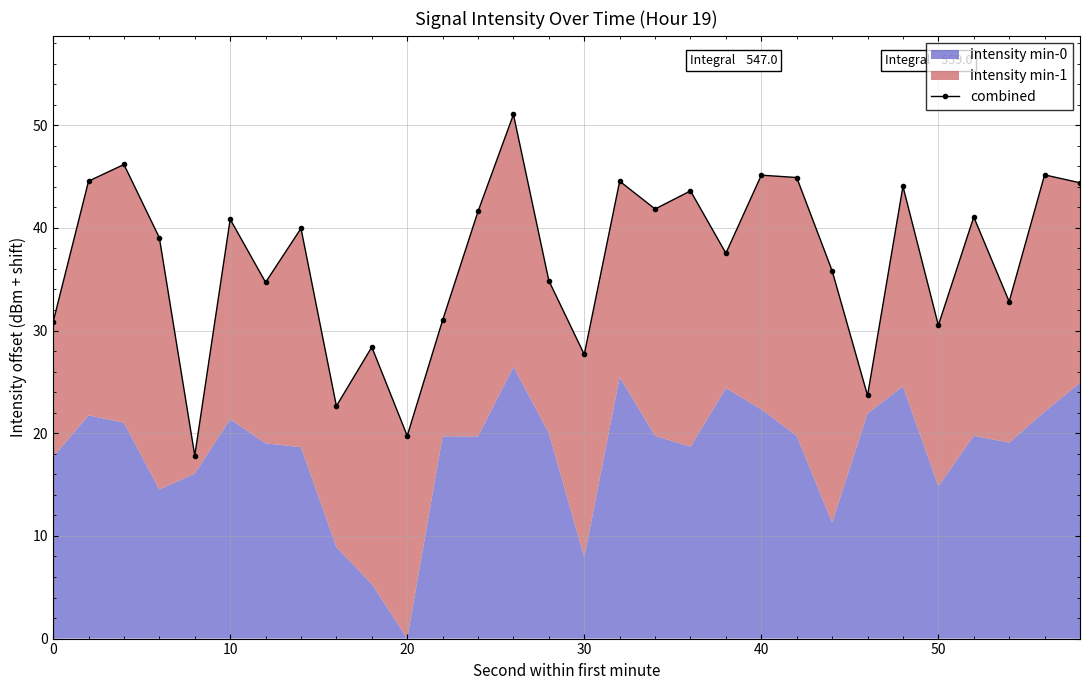

Reading left to right, list all the values displayed in this chart.

30.8	44.6	46.2	39.0	17.8	40.8	34.7	39.9	22.6	28.4	19.7	31.0	41.6	51.0	34.9	27.7	44.5	41.8	43.6	37.5	45.1	44.9	35.8	23.7	44.0	30.5	41.1	32.8	45.2	44.4